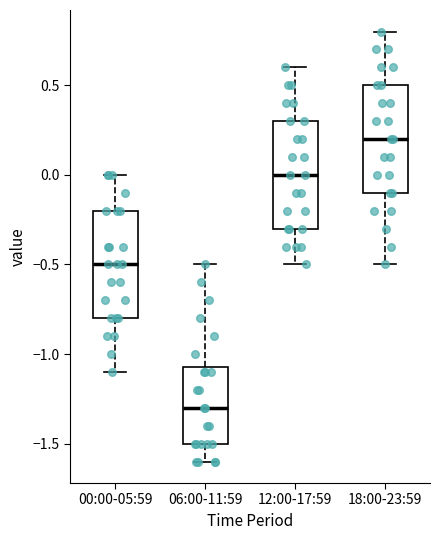

Where is the upper edge of the box for 06:00-11:59 on the y-axis? The values are not printed on the chart, so give them approximately, as read against the axis.

-1.05